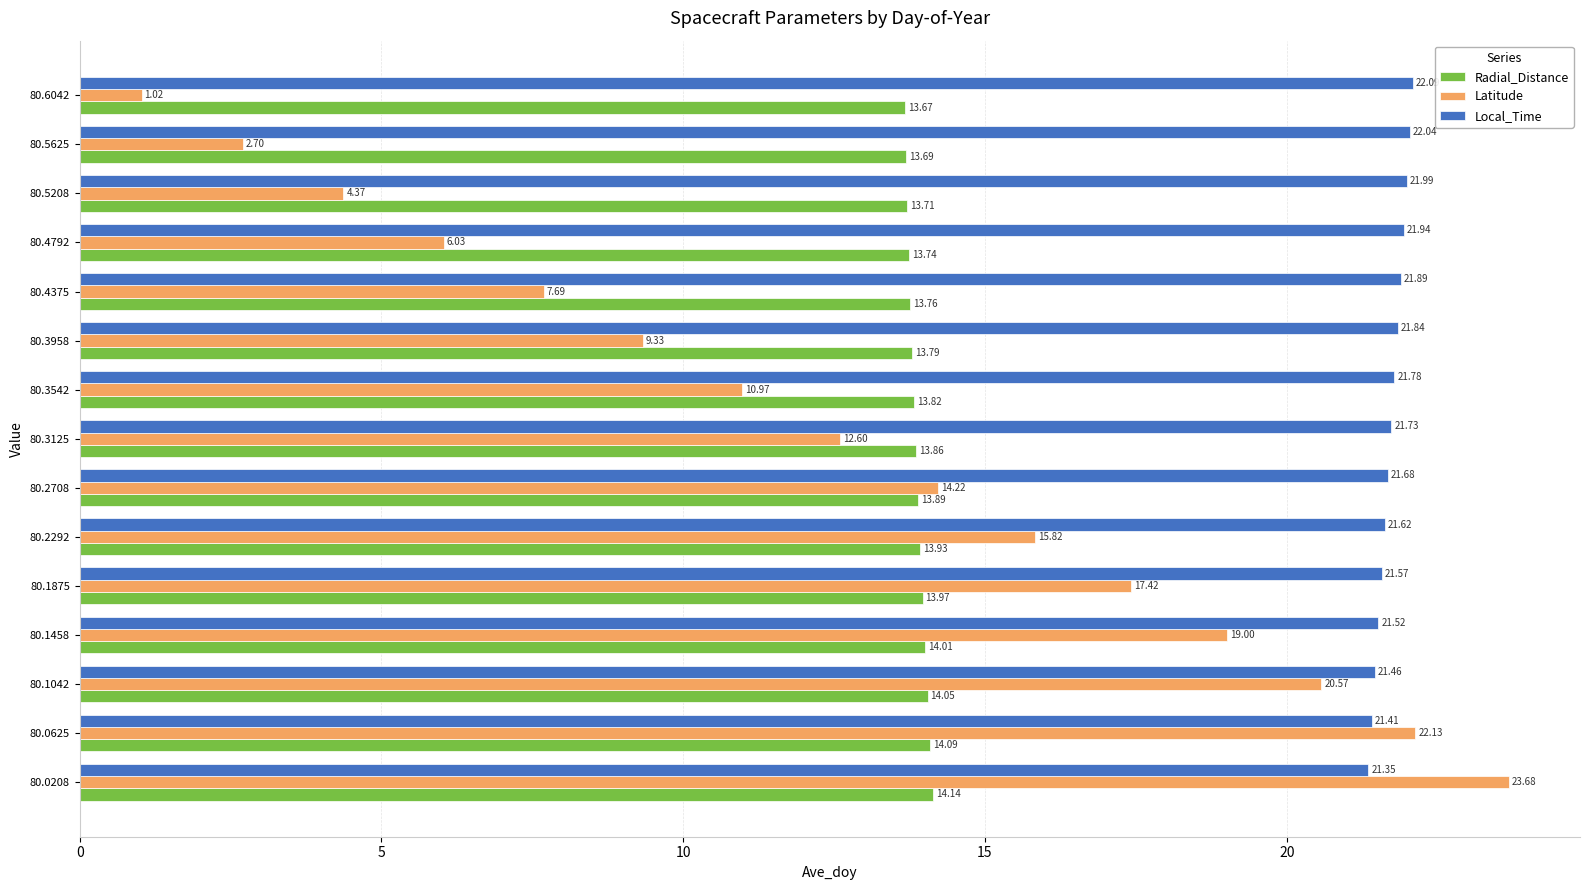

What is the sum of all Latitude values?

187.6